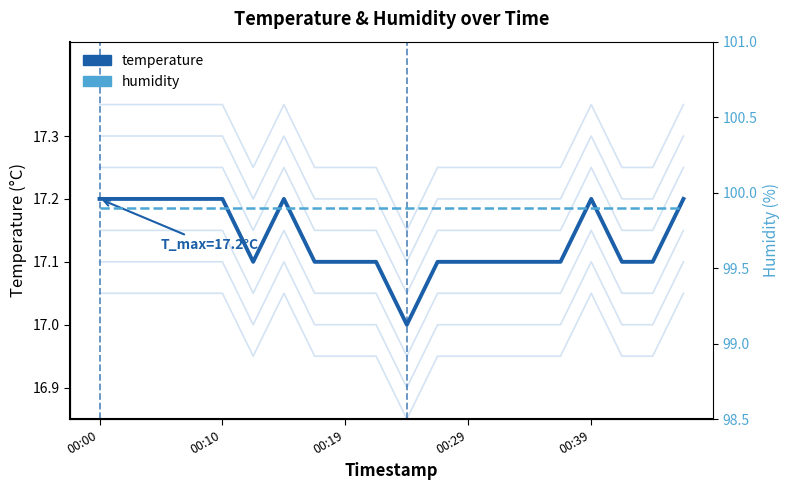

Is it true that temperature equals 27.2 at 00:10?

False